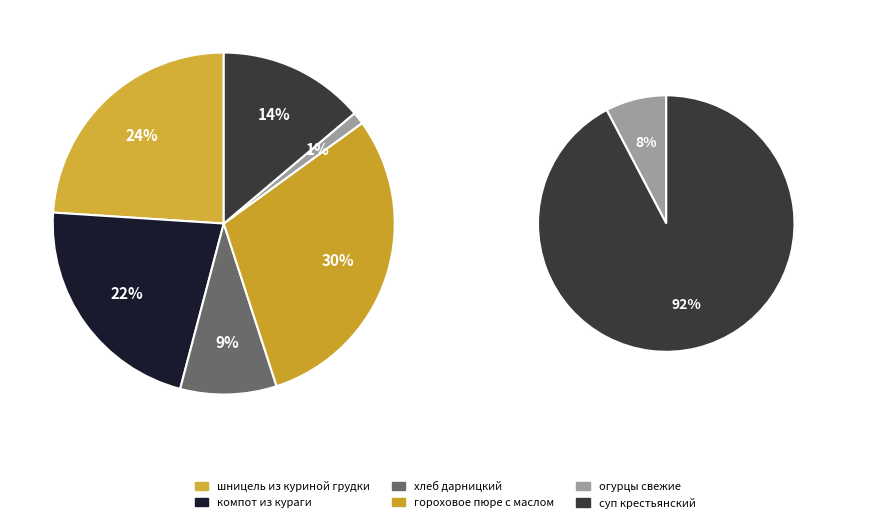

Which slice is the smallest?

огурцы свежие порционно